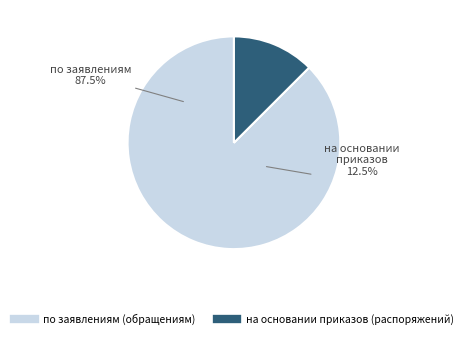

What is the ratio of the value at на основании приказов (распоряжений) to the value at по заявлениям (обращениям)?

0.1